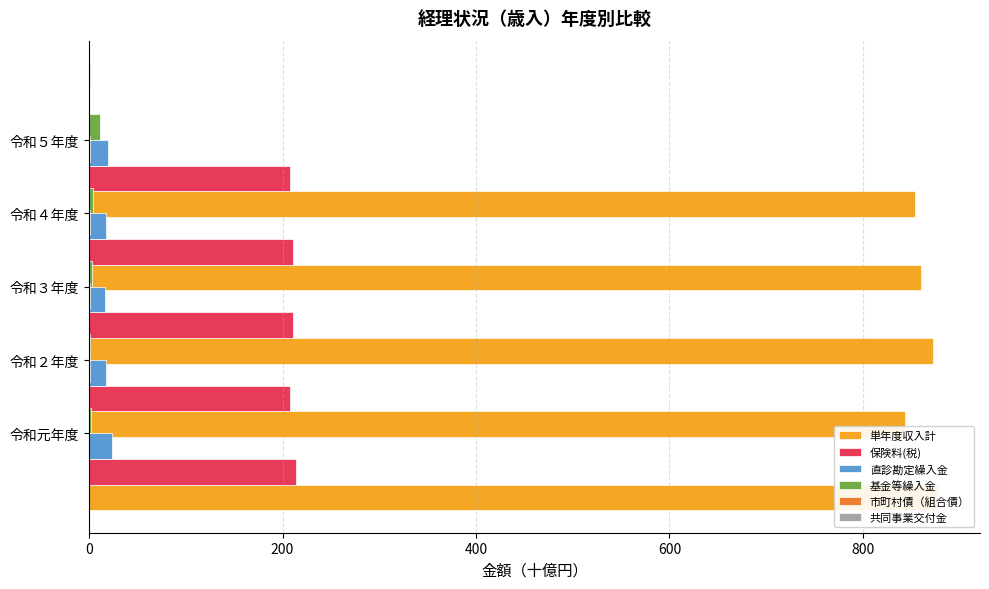

How many series are shown in this chart?

6